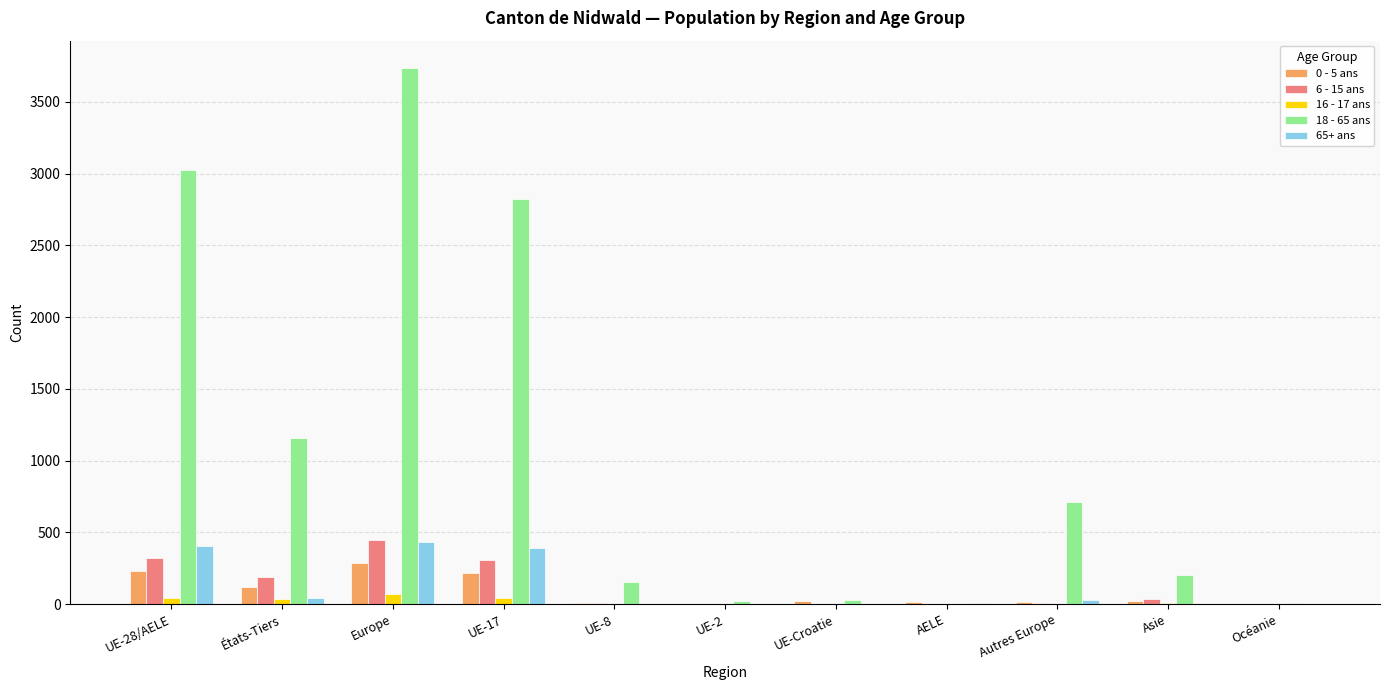

Which category has the highest value in the 18 - 65 ans series?

Europe